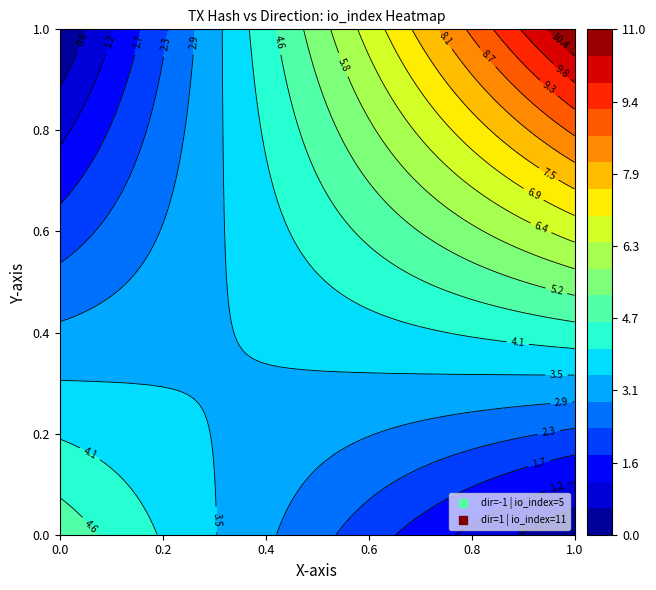

Is it true that 4ab7fdf911b62f68ba75752e5302f07f9c216f4 equals 1 at direction?

True